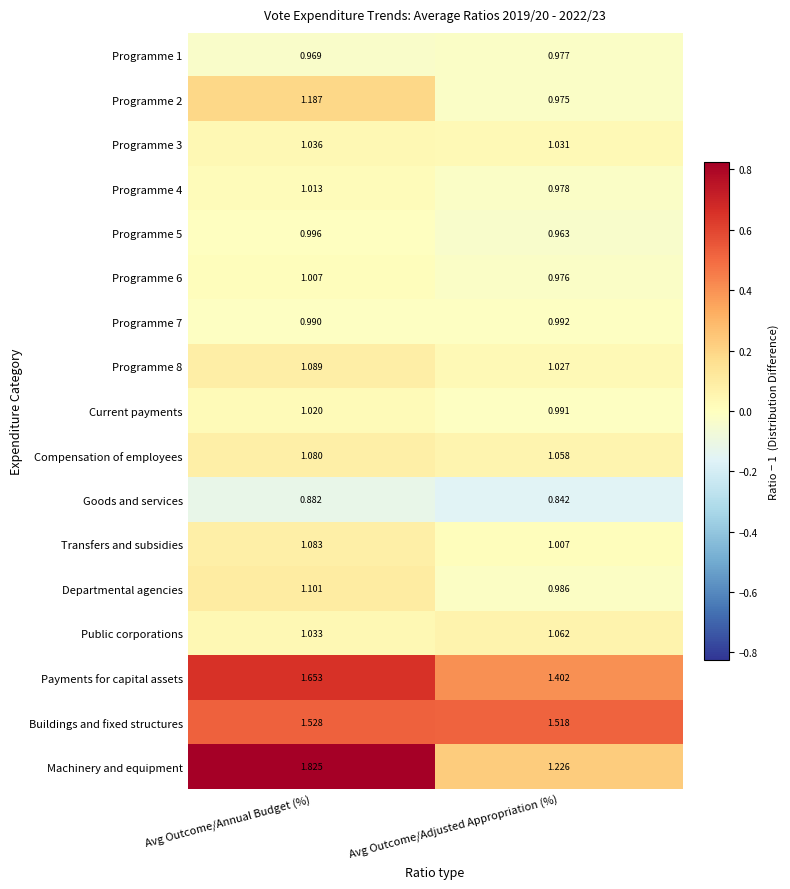

At which category is the sum across all series the highest?

Avg Outcome/Annual Budget (%)